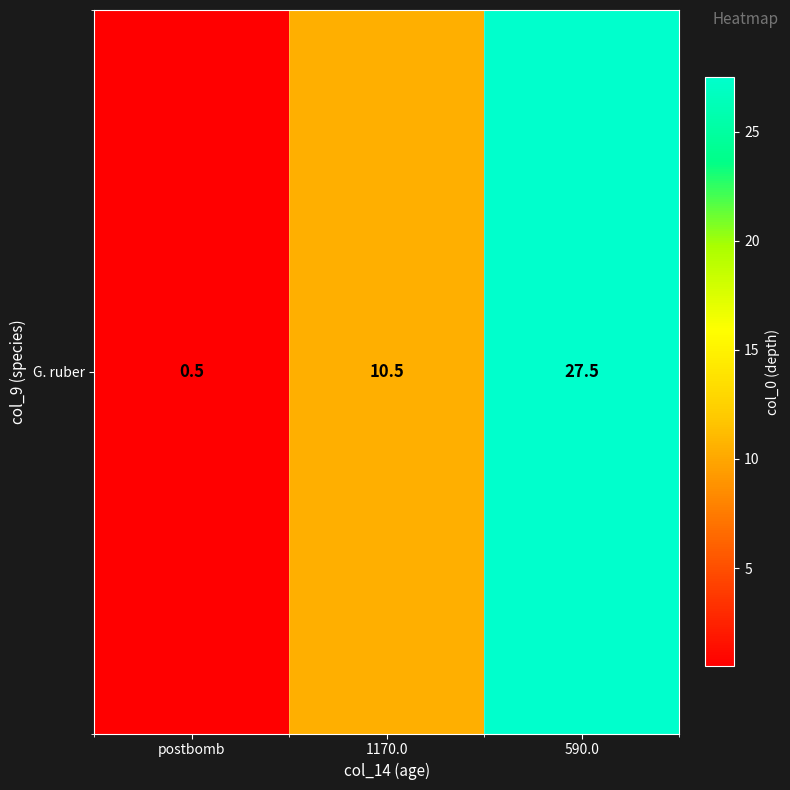

What is the average value?

12.8